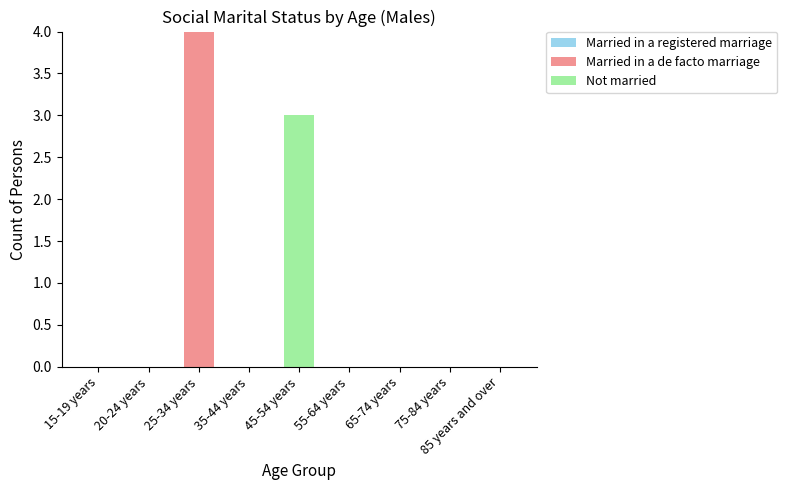

The Married in a de facto marriage series shows 0 at 20-24 years. True or false?

True